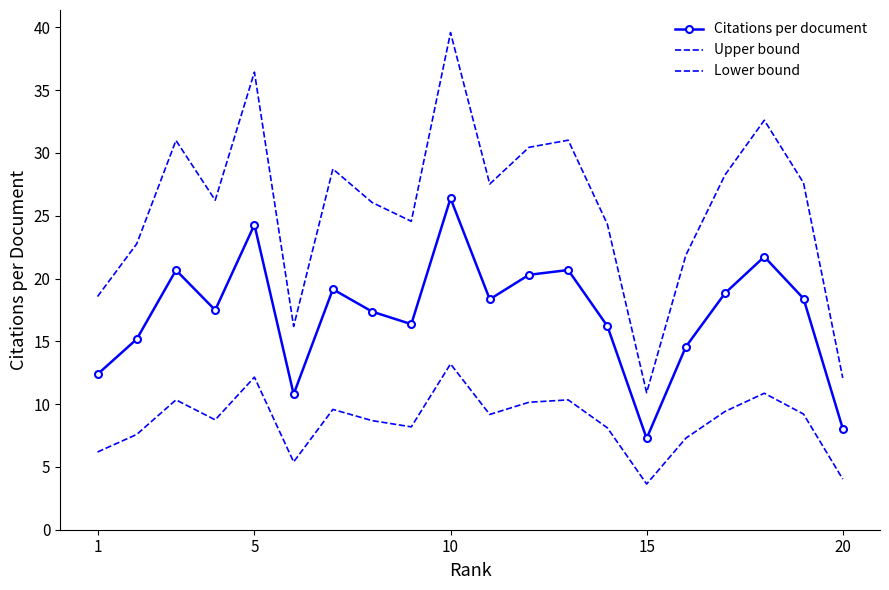

Rank the series by their maximum value, from highest to lowest.

Upper bound, Citations per document, Lower bound